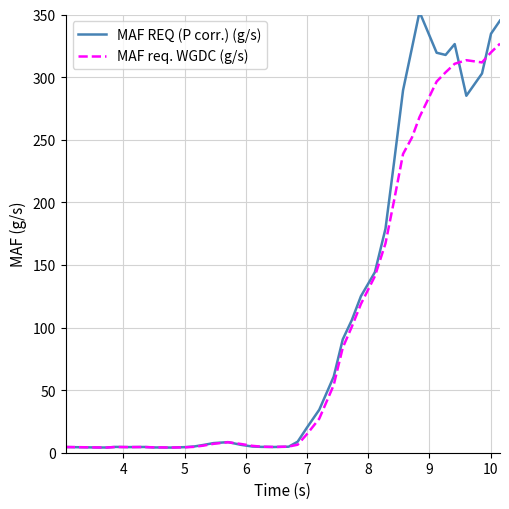

At how many categories does at least one series exceed 254?

10